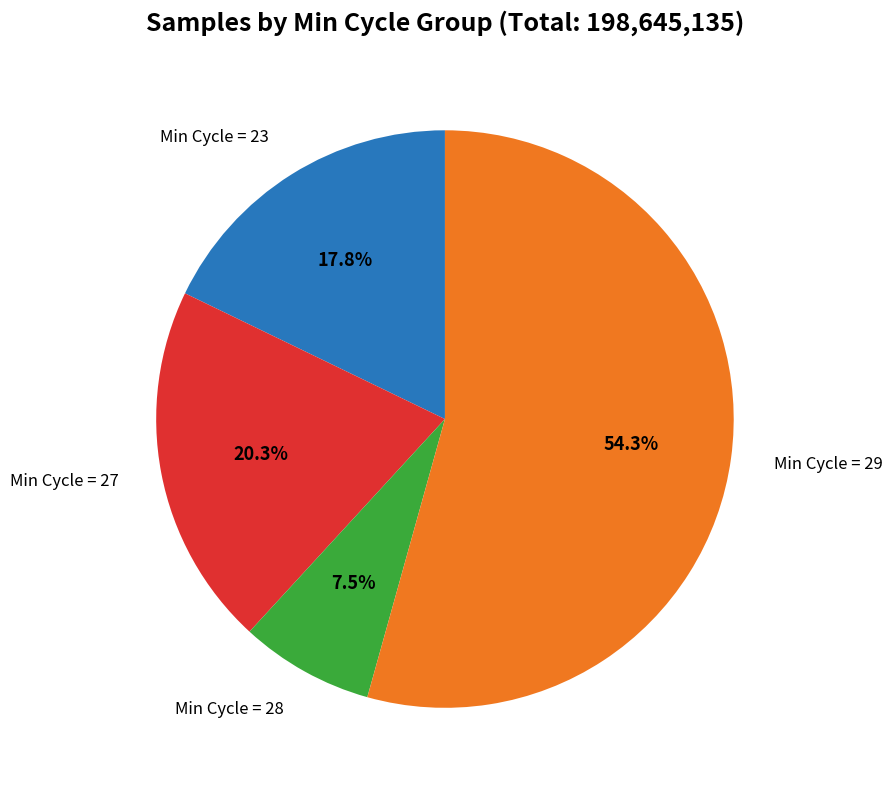

Is there a majority slice in this chart?

Yes